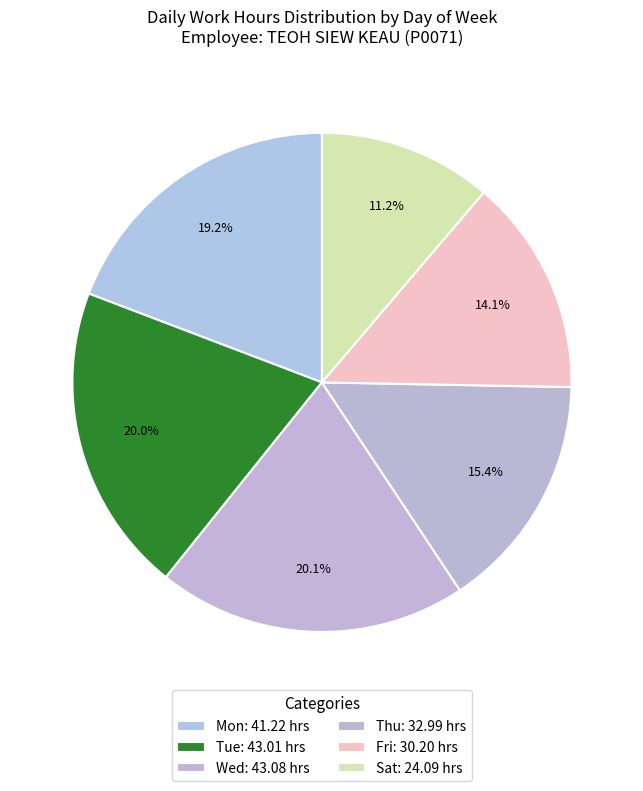

Count the number of slices in the pie.

6